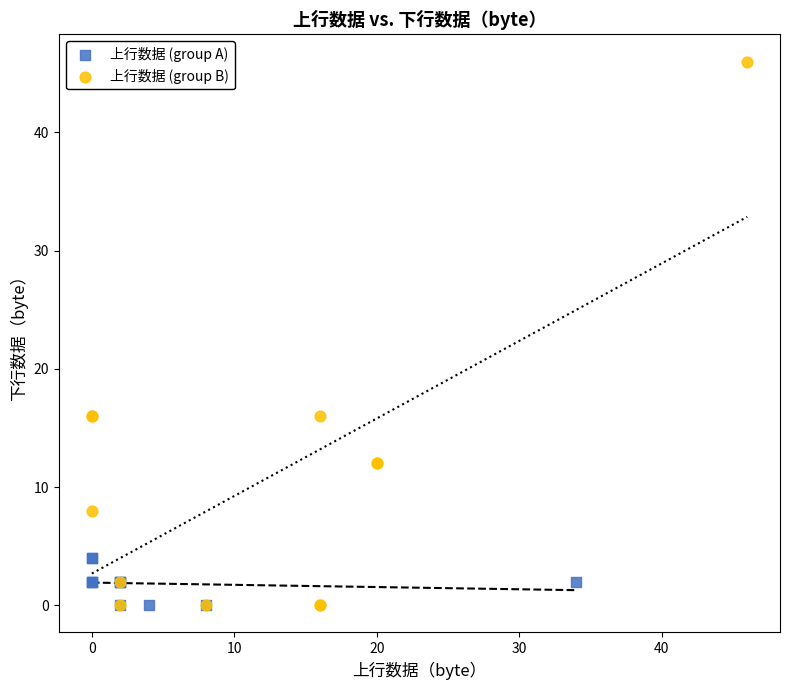

Which series has the widest spread of Y values?

上行数据 (group B)